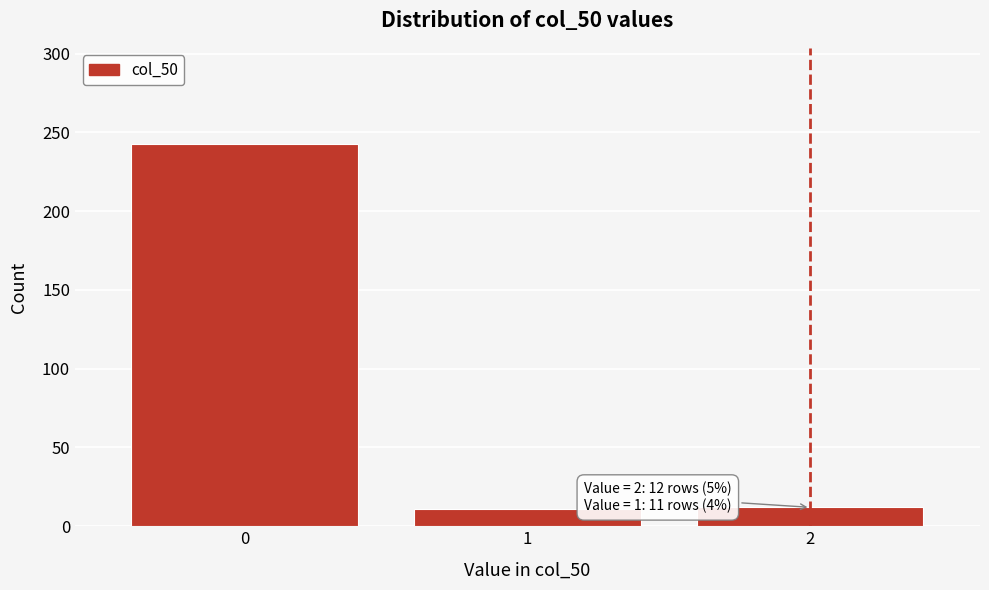

Is it true that the value at 2 is 12?

True